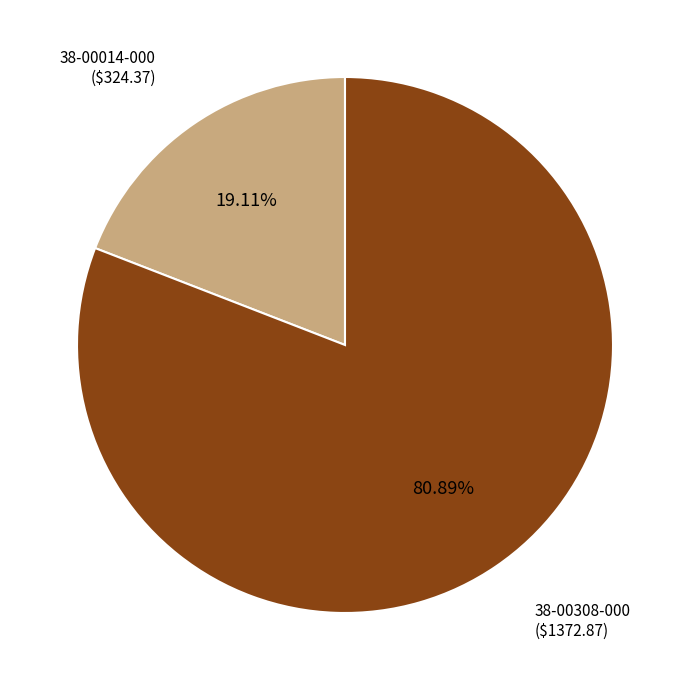

Is there any slice that represents more than half of the pie?

Yes